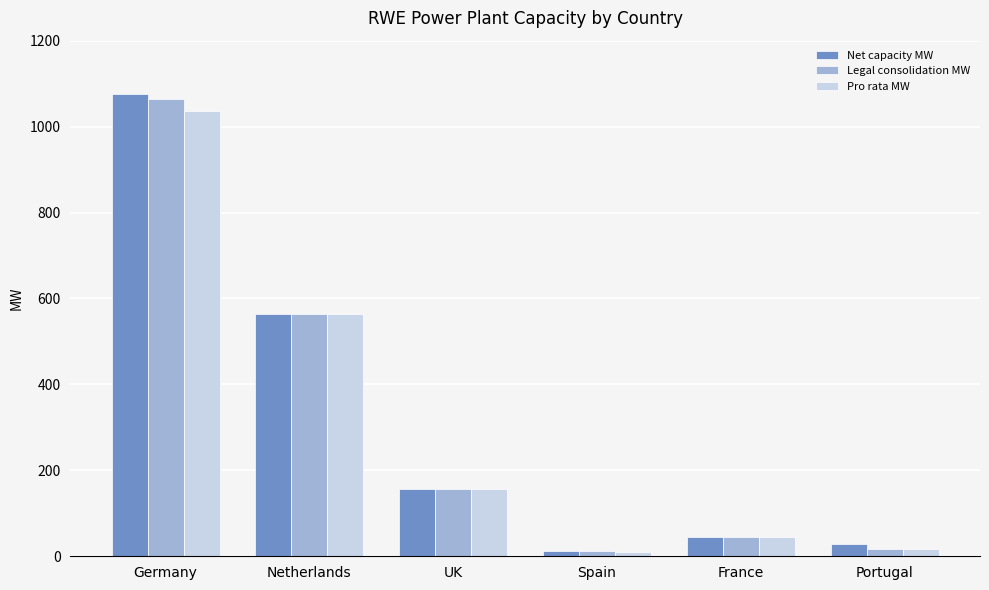

What is the difference between the maximum and second lowest values in the Pro rata MW series?

1020.2